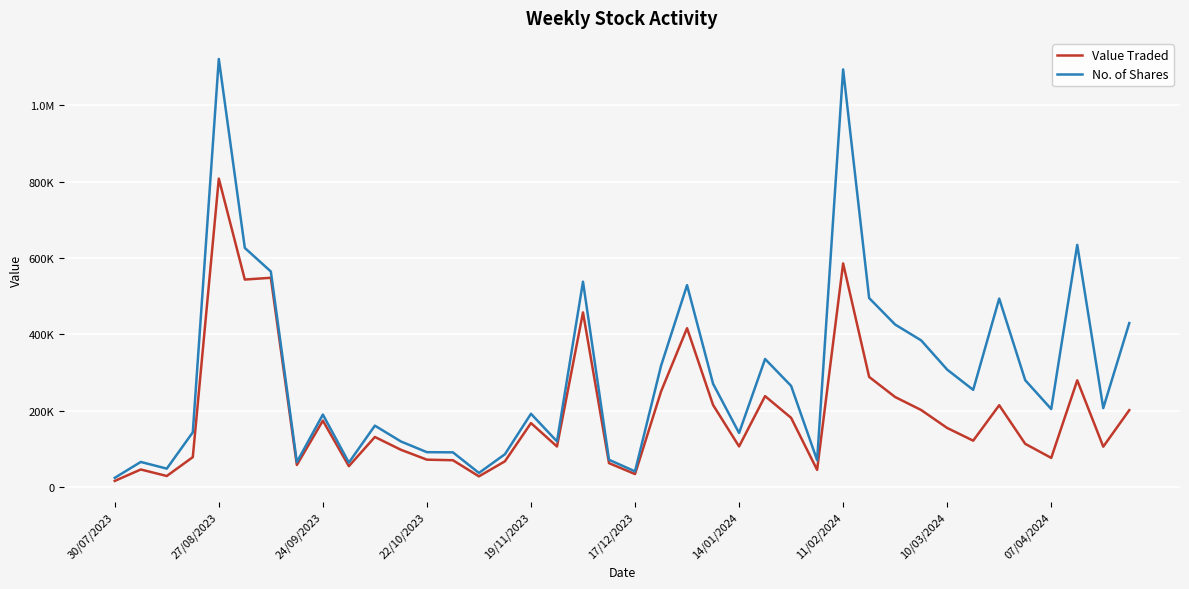

What are all the series names shown in the legend?

Value Traded, No. of Shares